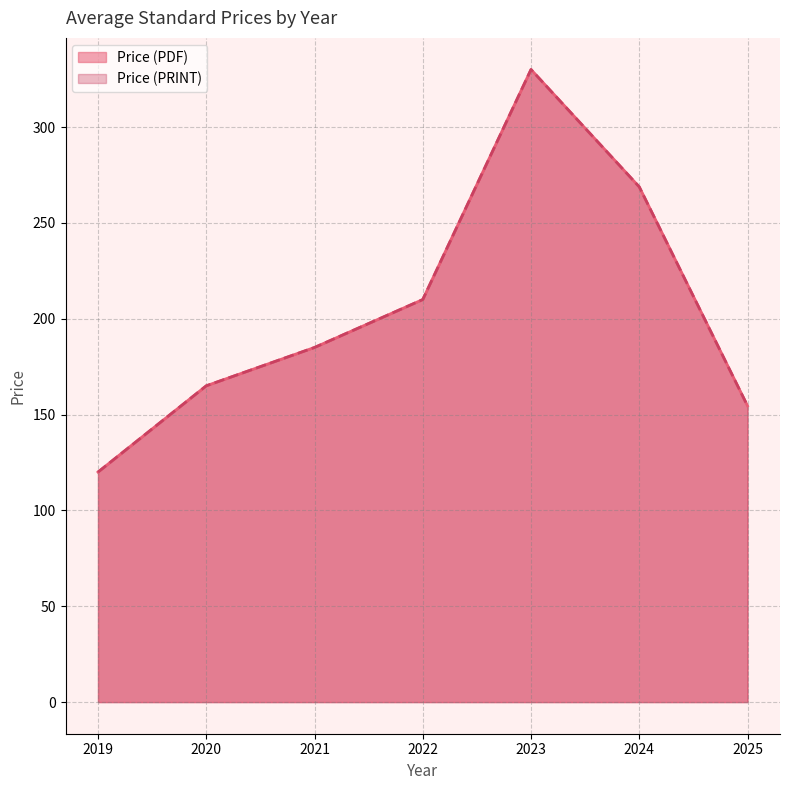

True or false: Price (PRINT) and Price (PDF) intersect in this chart.

False